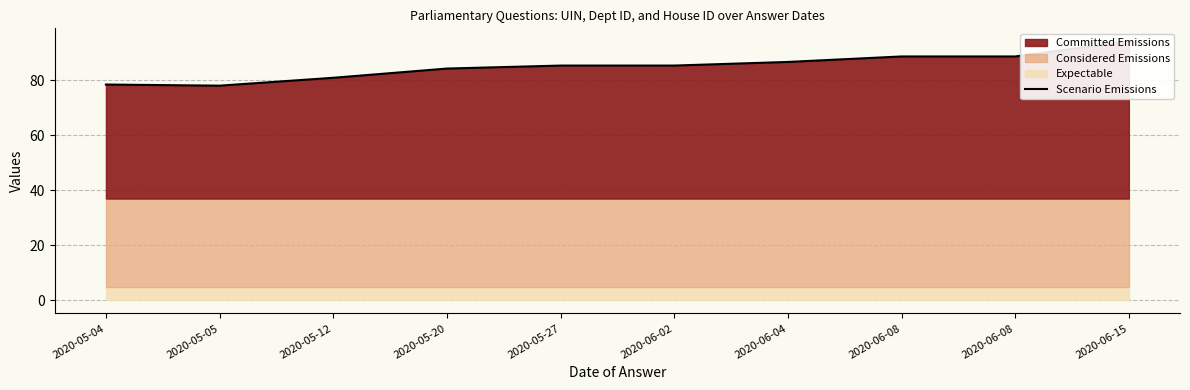

How many lines are shown in the chart?

1